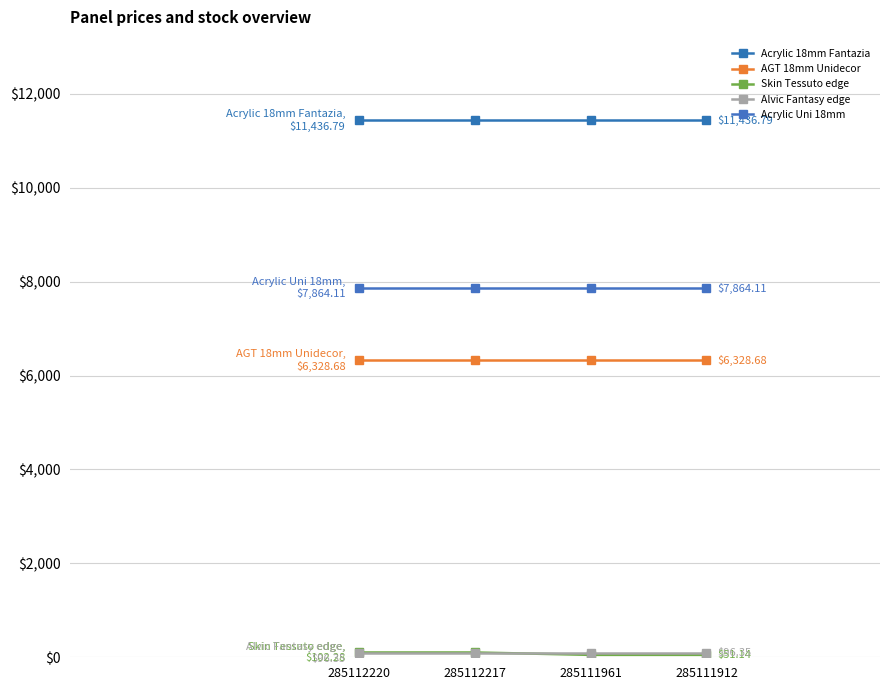

What is the value of the AGT 18mm Unidecor point at the 4th from the left?

6328.7